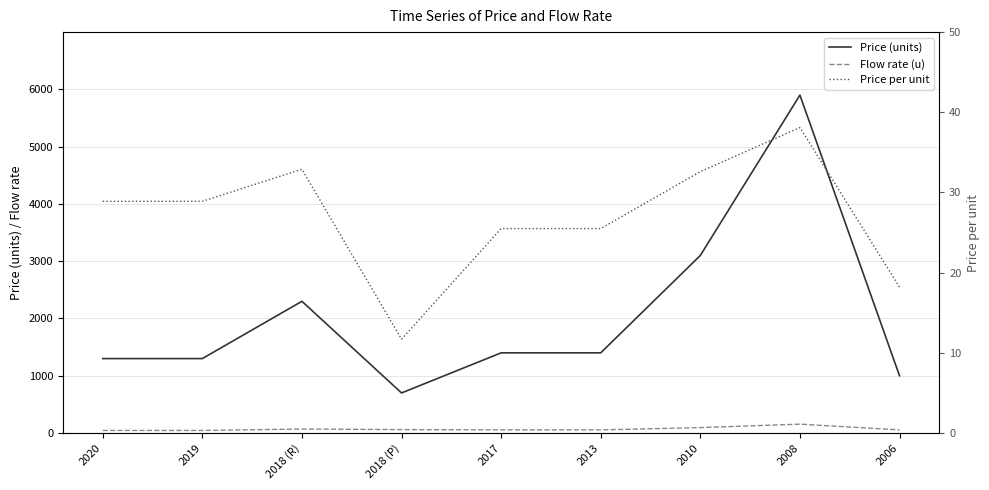

How many lines are shown in the chart?

3